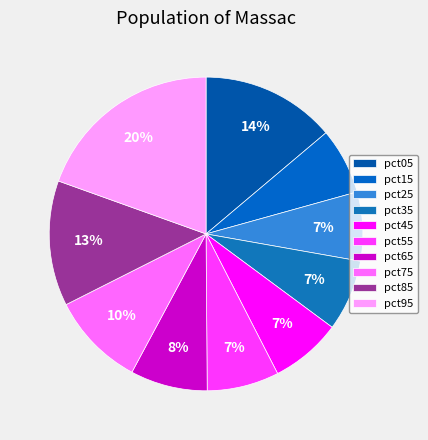

True or false: pct45 accounts for 1% of the total.

False